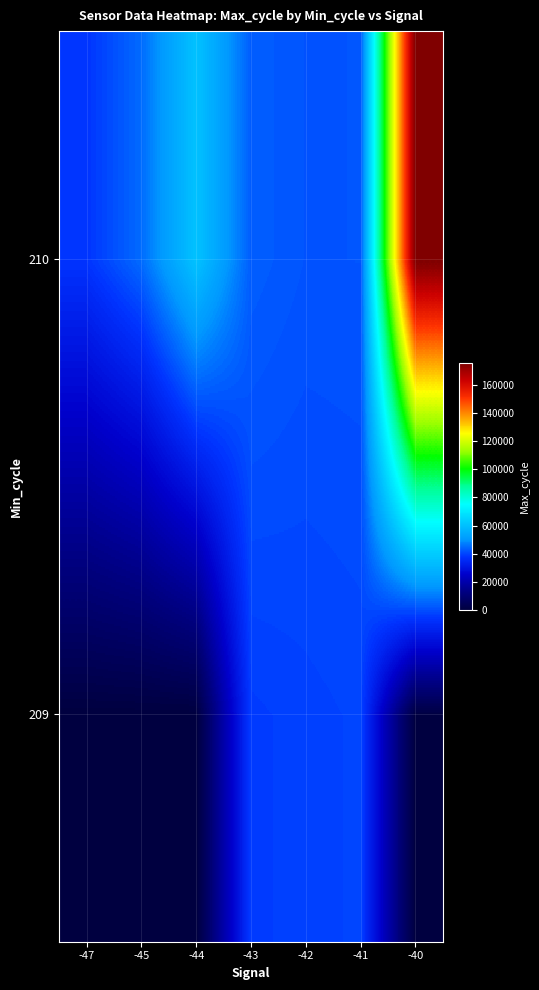

Reading right to left, transcribe all the data shown in this chart.

209: -40=0.0	-41=39952.0	-42=39467.5	-43=38874.0	-44=0.0	-45=0.0	-47=0.0
210: -40=175654.0	-41=41868.0	-42=41815.7	-43=43058.1	-44=60475.6	-45=44738.3	-47=37831.0